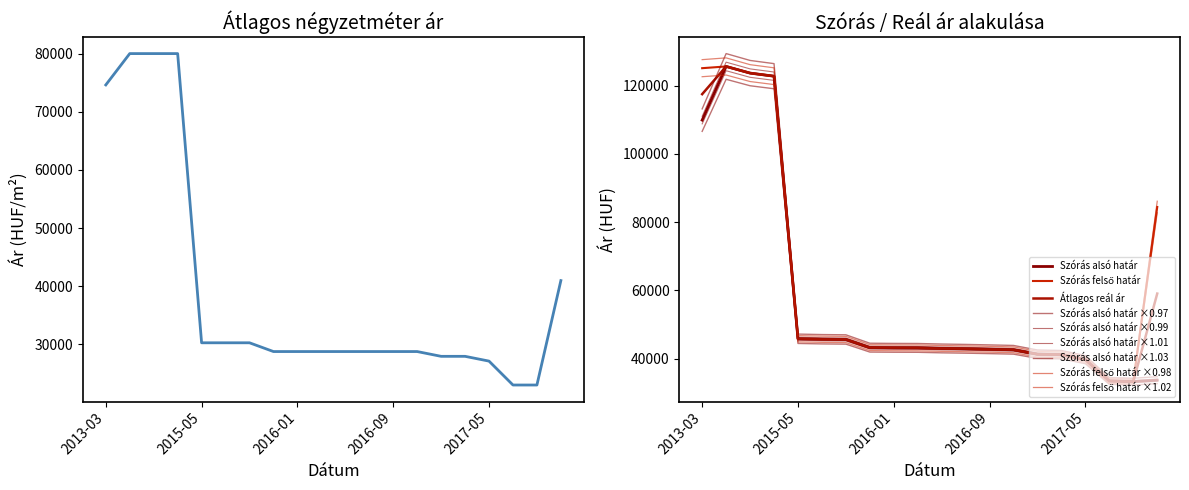

Between 2013-03 and 2013-05, which series saw the biggest shift?

Szórás alsó határ